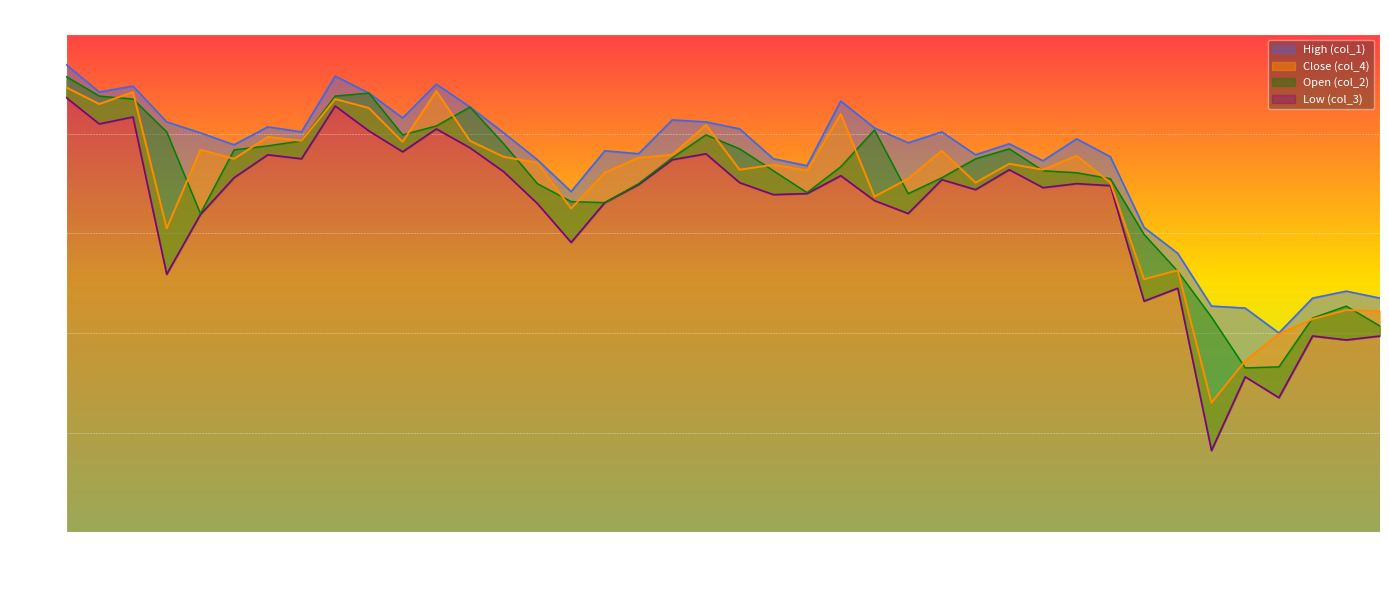

What is the minimum value for High (col_1)?

2800